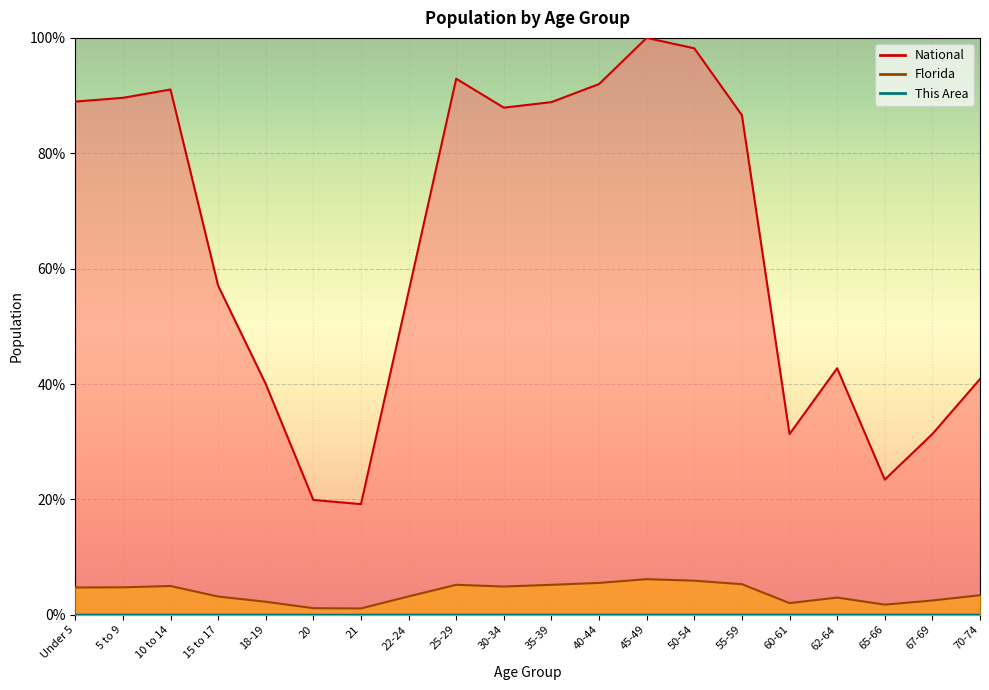

What is the maximum value for Florida?

6.2